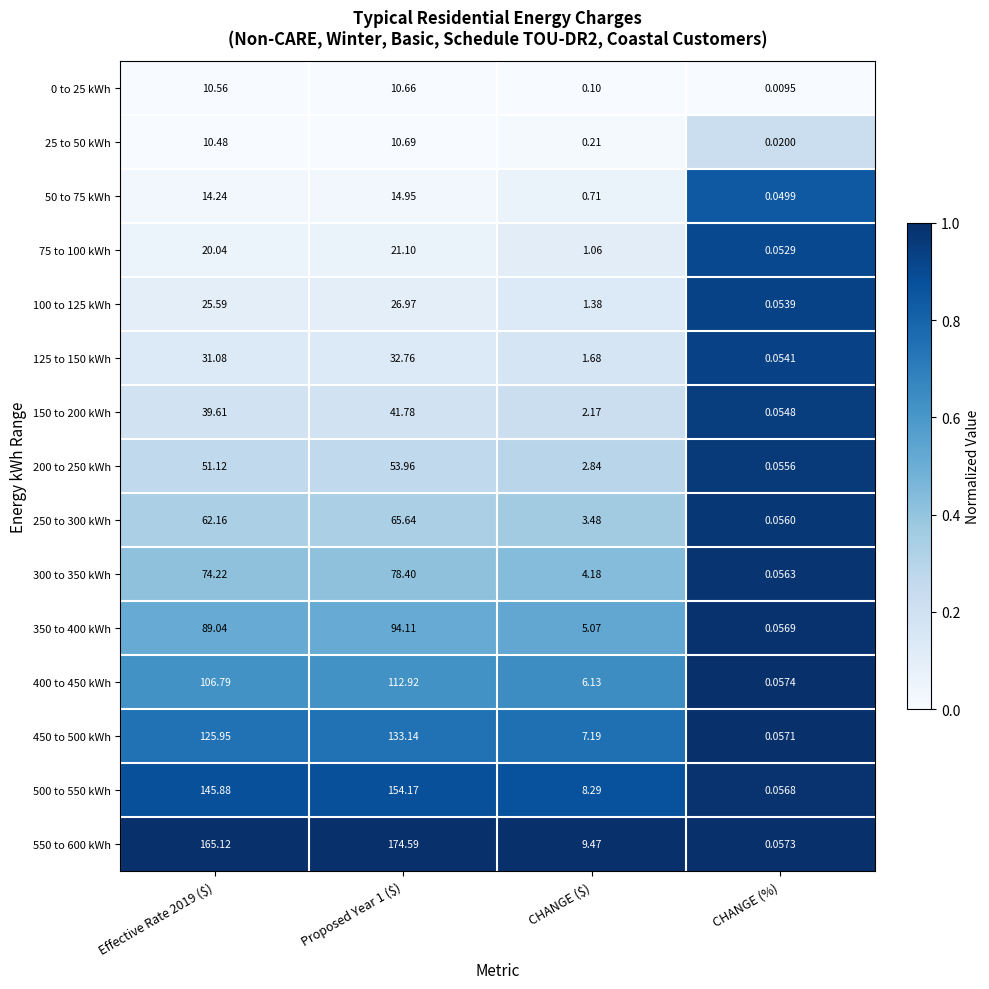

Where is 75 to 100 kWh nearest to the value 10?

CHANGE ($)